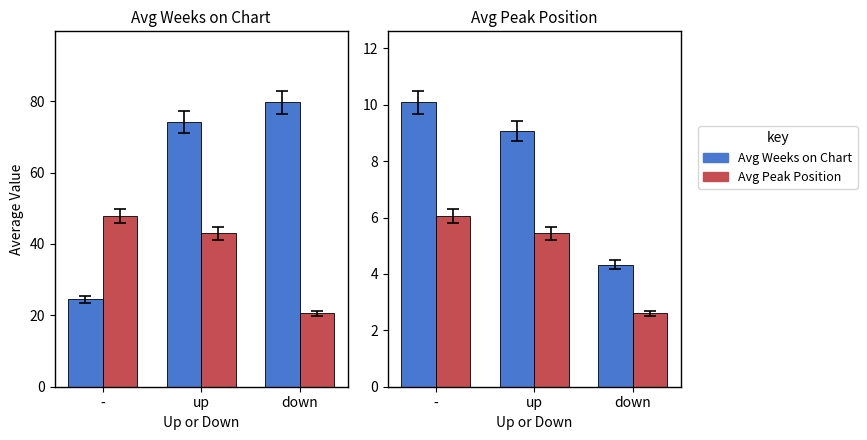

The Avg Peak Position series shows 2.2 at up. True or false?

False